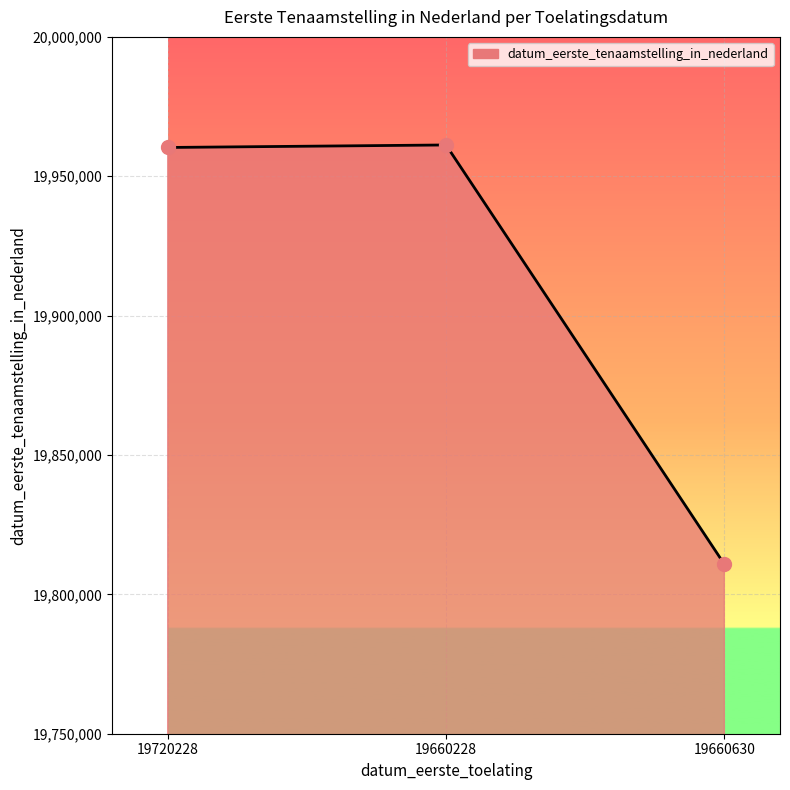

What is the change in value from 19660228 to 19660630?

-150396